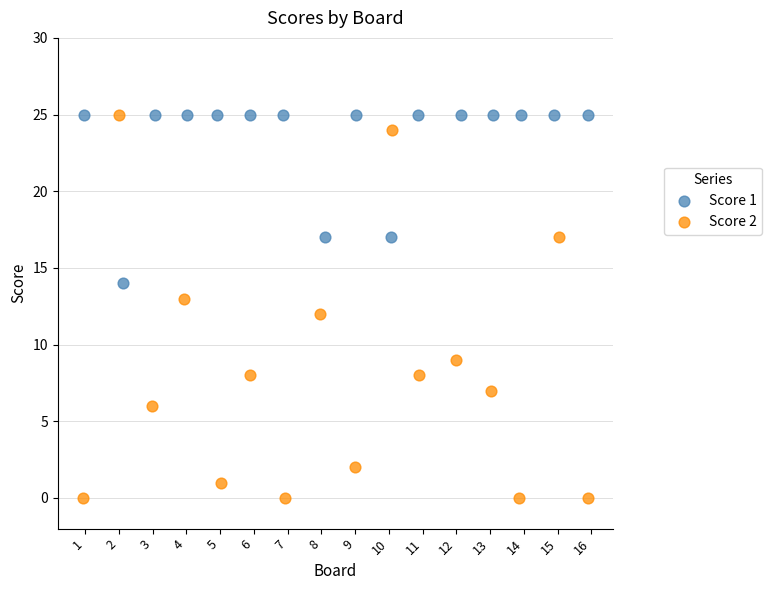

Which series has the largest Y range (max minus min)?

Score 2